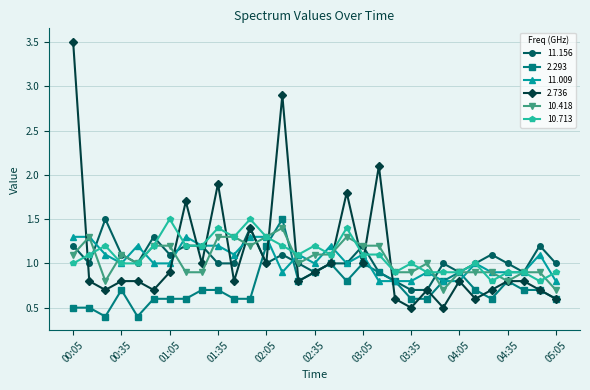

In 2.736, how many points are lower than both neighbors (excluding endpoints)?

10